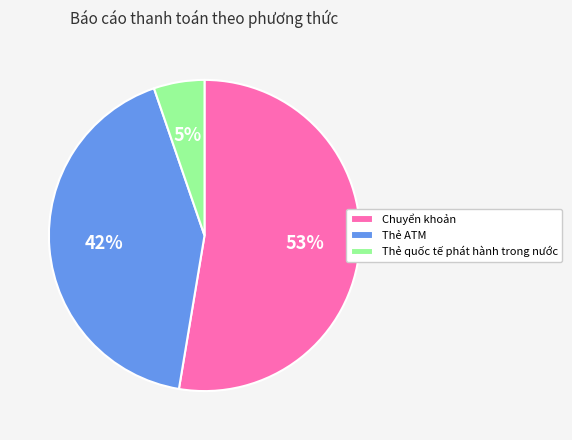

Rank the categories by value from lowest to highest.

Thẻ quốc tế phát hành trong nước, Thẻ ATM, Chuyển khoản